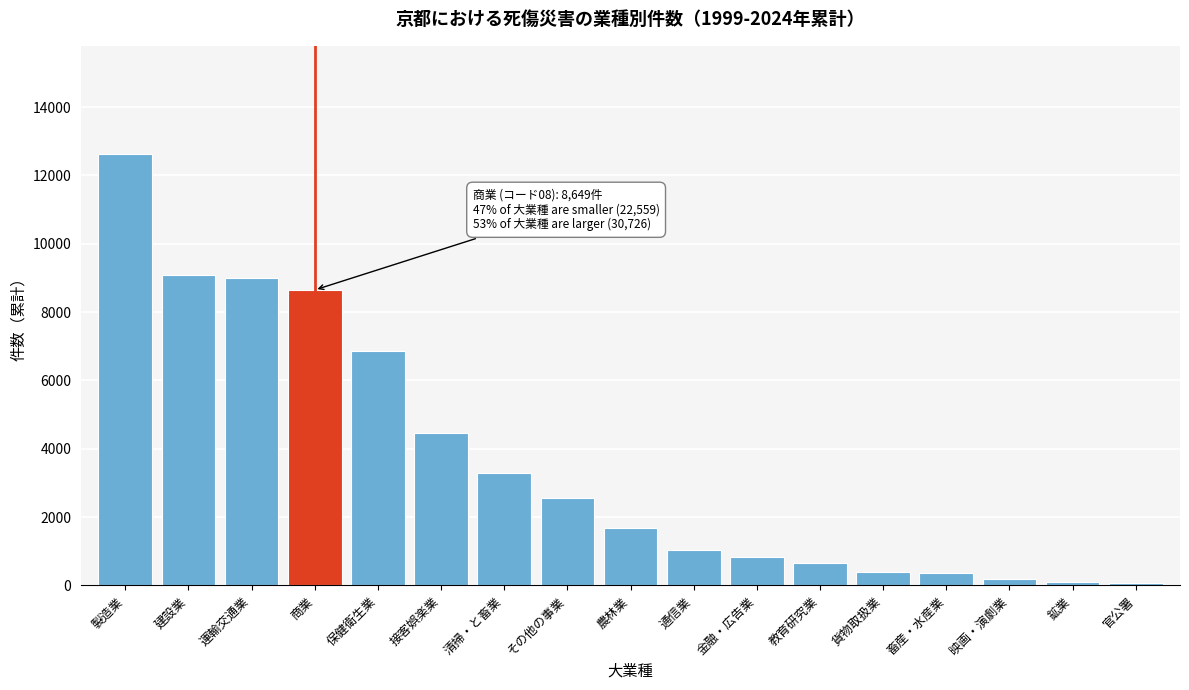

What is the greatest value displayed?

12634